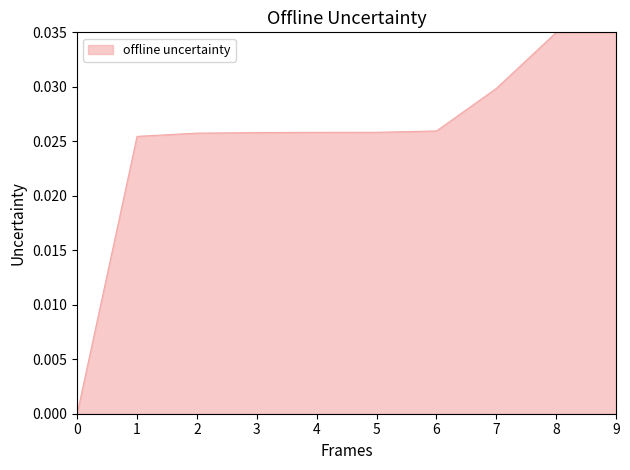

Between 8 and 2, which is larger?

8